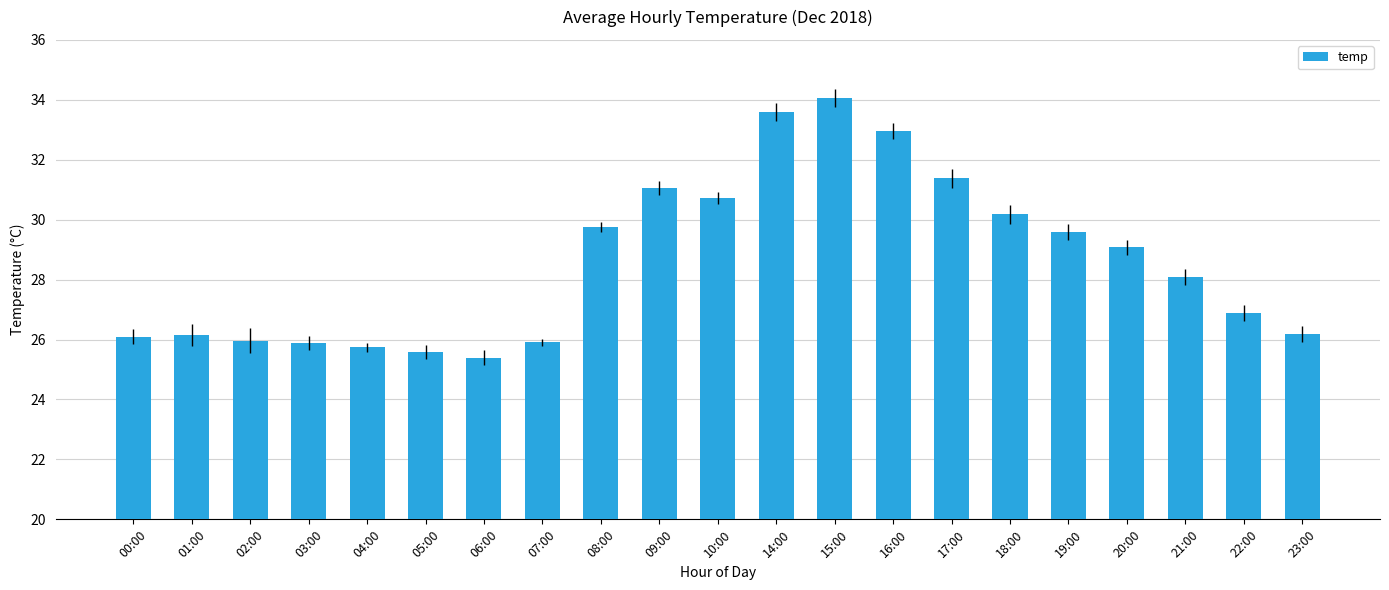

What is the label of the 5th bar from the left?

04:00